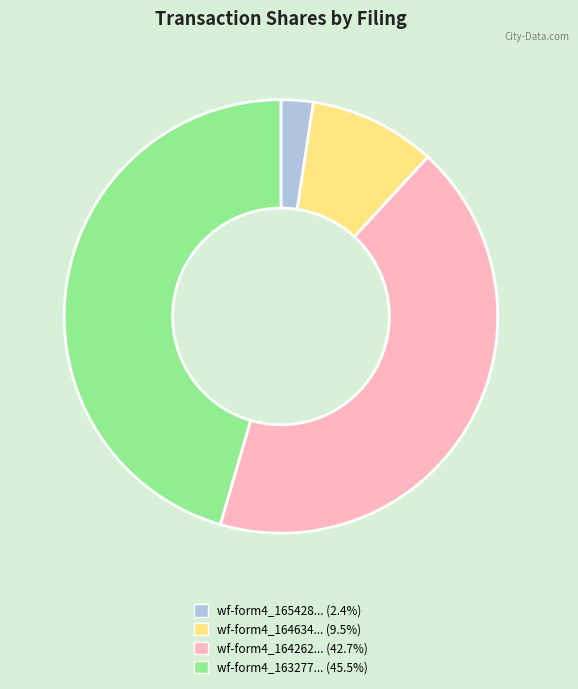

Does any single category account for the majority?

No